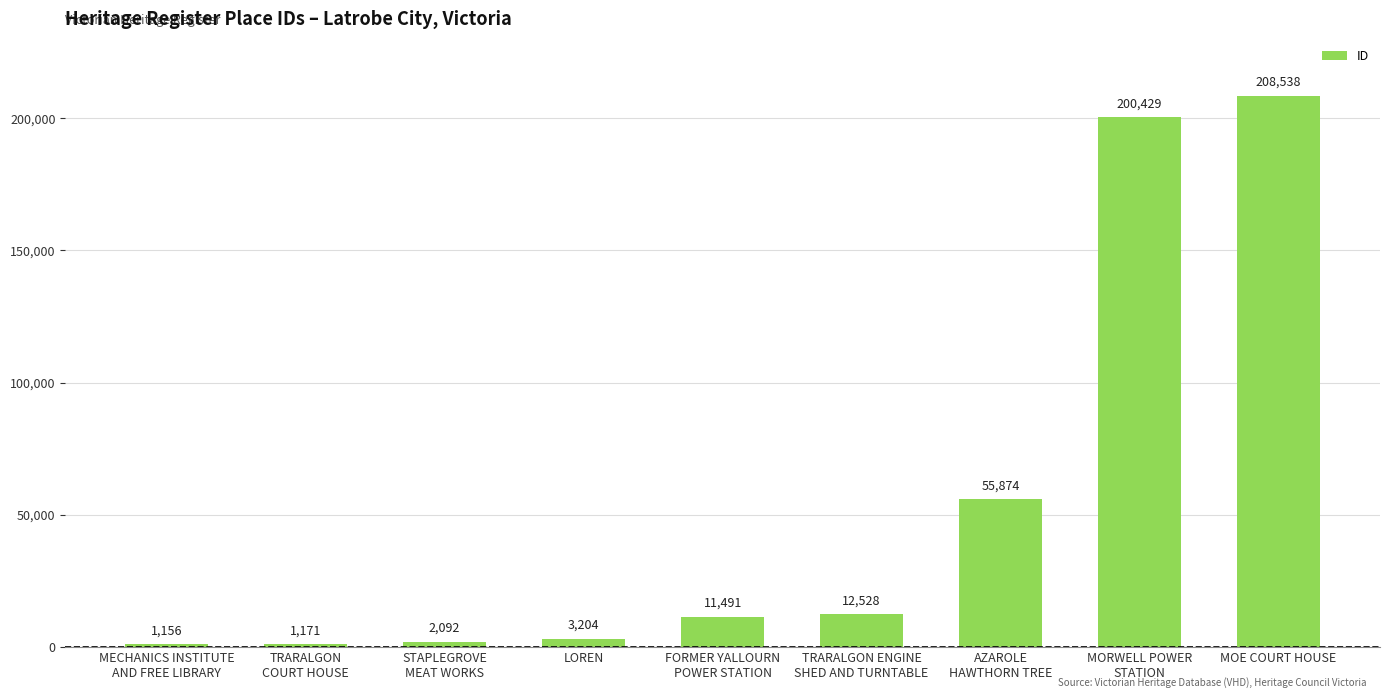

What is the difference between the values at MECHANICS INSTITUTE
AND FREE LIBRARY and FORMER YALLOURN
POWER STATION?

10335